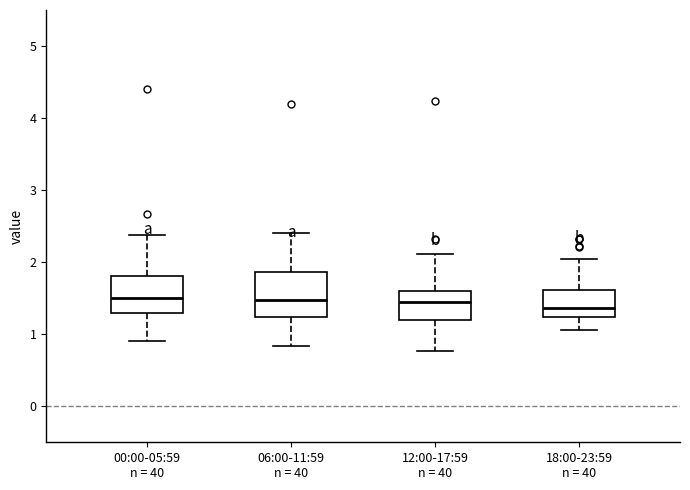

Reading left to right, transcribe this box plot: for each box, give where its median line is, the range the box spans, and where its two whiskers end, as read against the y-axis. The values are not printed on the chart, so give them approximately, as read against the axis.

00:00-05:59 n = 40: median 1.5, box 1.3 to 1.8, whiskers 0.9 to 2.4
06:00-11:59 n = 40: median 1.5, box 1.2 to 1.9, whiskers 0.8 to 2.4
12:00-17:59 n = 40: median 1.4, box 1.2 to 1.6, whiskers 0.8 to 2.1
18:00-23:59 n = 40: median 1.4, box 1.2 to 1.6, whiskers 1.1 to 2.0